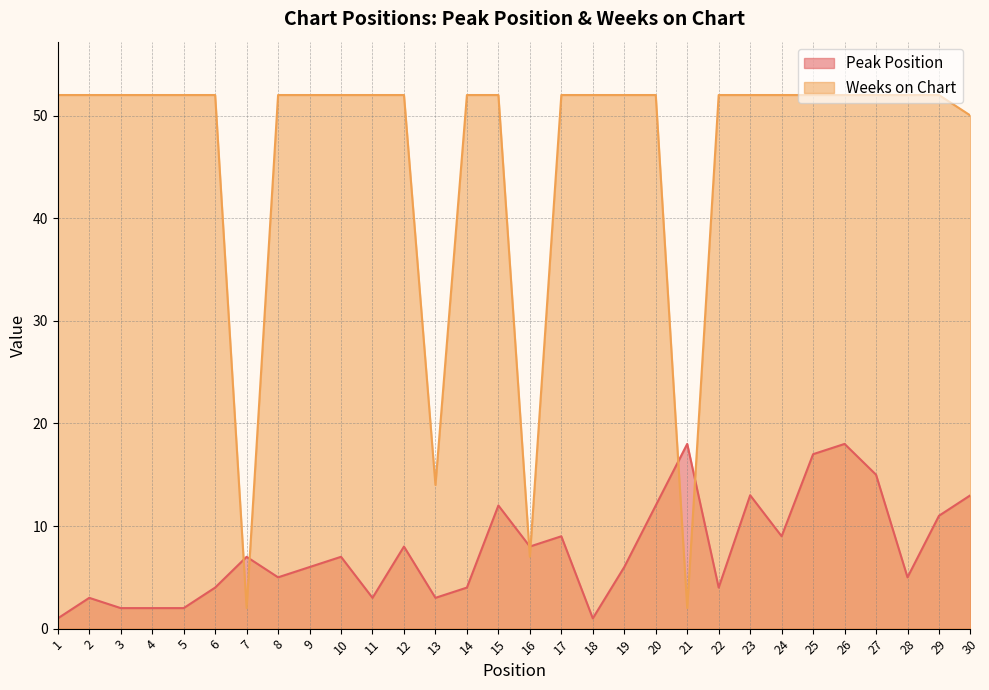

Which series ends up on top after the final intersection of Peak Position and Weeks on Chart?

Weeks on Chart